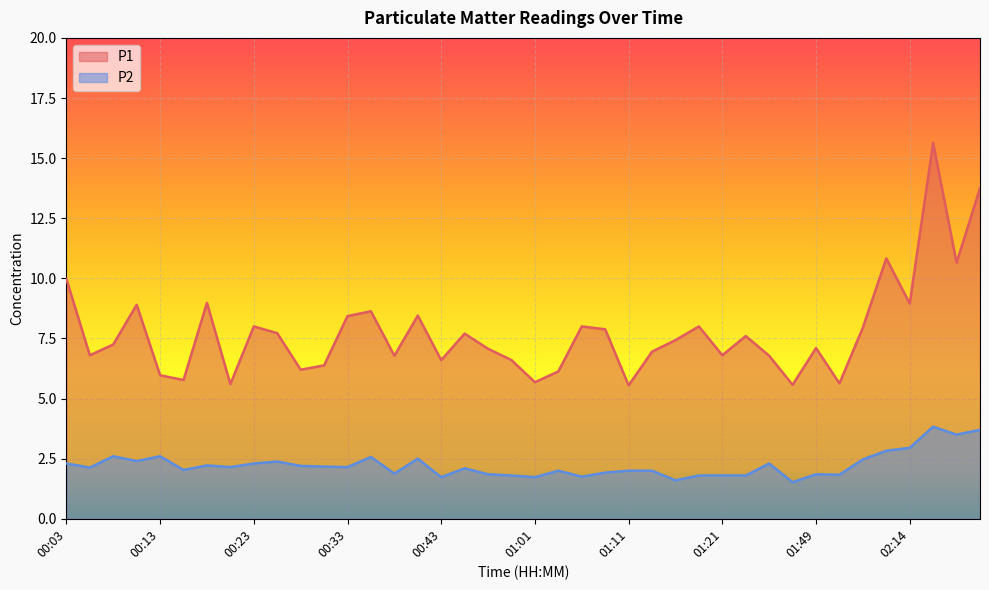

At 00:18, list the series in order from smallest to largest.

P2, P1